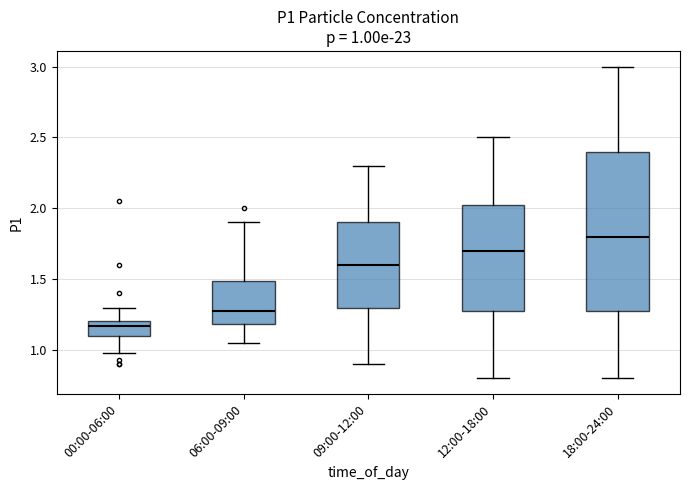

Which box has the lowest median line?

00:00-06:00